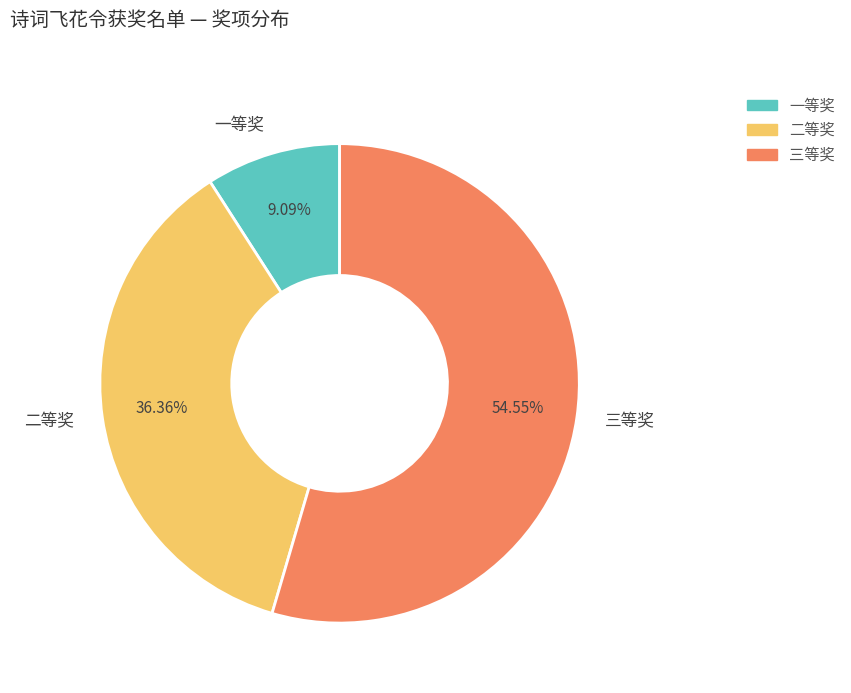

Is there any slice that represents more than half of the pie?

Yes